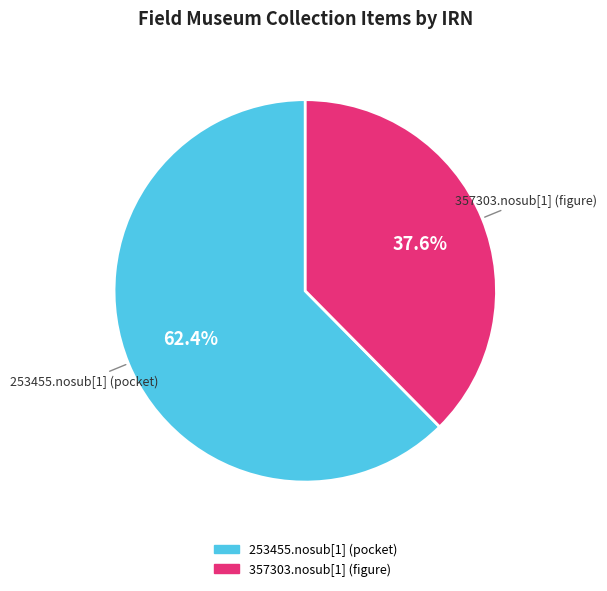

How many segments does this pie chart have?

2